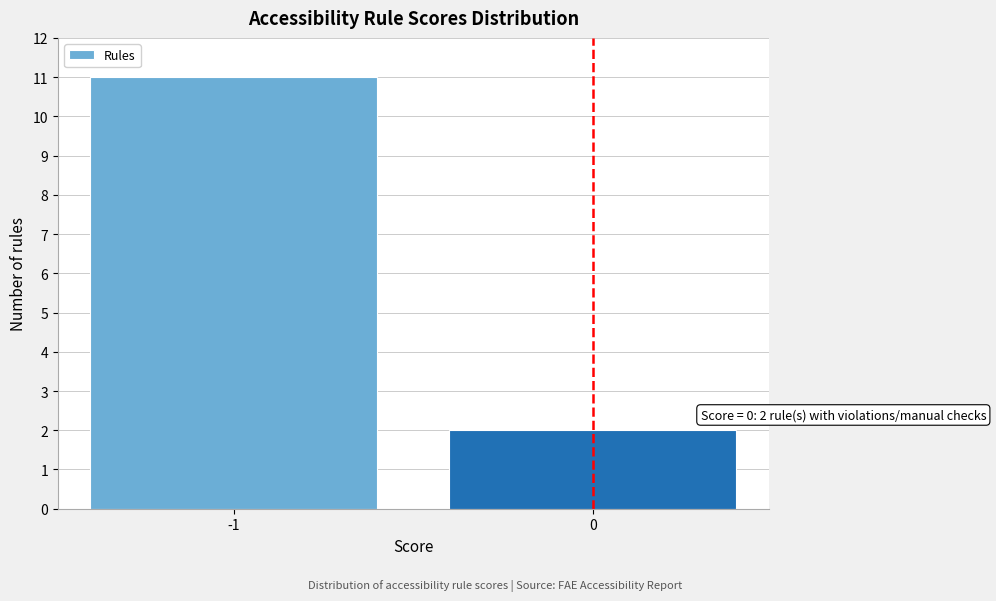

Reading left to right, what are all the values shown in this chart?

-1=11	0=2